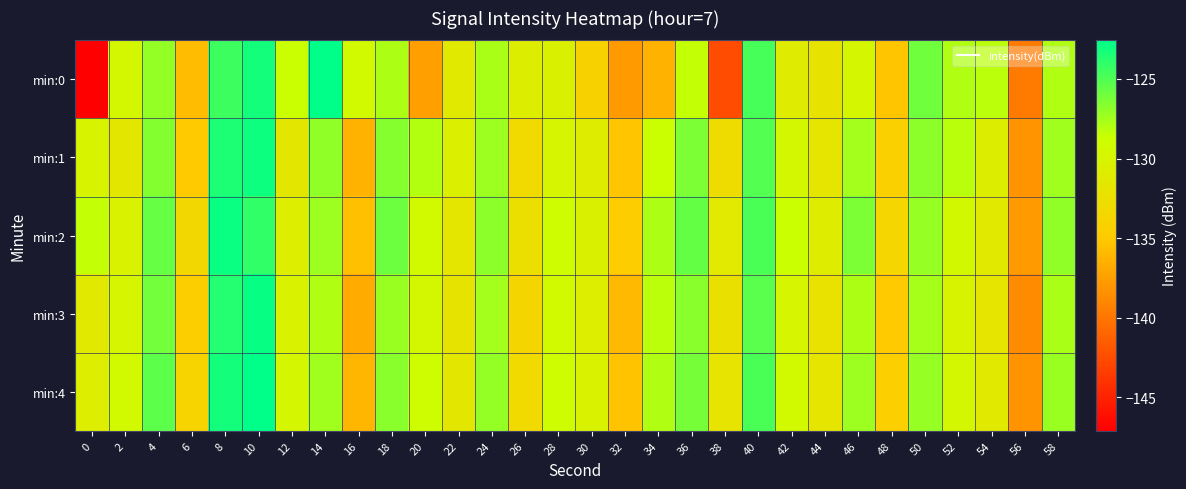

Reading right to left, what are all the values shown in this chart?

min:0: 58=-127.9	56=-139.6	54=-128.3	52=-127.9	50=-125.9	48=-135.2	46=-129.8	44=-132.1	42=-131.1	40=-124.8	38=-142.5	36=-128.5	34=-136.3	32=-137.7	30=-134.0	28=-130.4	26=-130.8	24=-127.7	22=-131.4	20=-137.5	18=-127.8	16=-129.4	14=-122.6	12=-128.6	10=-123.2	8=-124.4	6=-135.7	4=-127.1	2=-129.6	0=-147.1
min:1: 58=-127.4	56=-138.1	54=-130.9	52=-128.2	50=-126.8	48=-134.3	46=-127.5	44=-131.8	42=-129.6	40=-125.1	38=-132.9	36=-126.4	34=-128.7	32=-135.2	30=-131.0	28=-129.8	26=-133.1	24=-127.3	22=-130.5	20=-128.0	18=-126.7	16=-136.3	14=-127.0	12=-131.6	10=-123.0	8=-123.4	6=-134.9	4=-126.5	2=-131.5	0=-130.1
min:2: 58=-126.9	56=-137.8	54=-131.3	52=-129.5	50=-127.1	48=-133.6	46=-126.4	44=-131.0	42=-128.7	40=-124.8	38=-131.2	36=-125.6	34=-127.8	32=-134.7	30=-130.4	28=-128.9	26=-132.5	24=-126.8	22=-131.7	20=-129.3	18=-125.9	16=-135.6	14=-127.3	12=-130.8	10=-124.1	8=-122.9	6=-133.4	4=-125.7	2=-130.2	0=-128.5
min:3: 58=-127.7	56=-138.6	54=-131.8	52=-130.1	50=-127.6	48=-134.9	46=-127.8	44=-132.3	42=-129.9	40=-125.3	38=-132.4	36=-126.7	34=-128.3	32=-135.9	30=-130.8	28=-129.4	26=-133.7	24=-127.5	22=-132.0	20=-129.6	18=-127.2	16=-136.8	14=-127.9	12=-130.2	10=-122.8	8=-123.7	6=-134.5	4=-126.1	2=-129.8	0=-131.3
min:4: 58=-127.2	56=-138.1	54=-131.3	52=-129.6	50=-127.1	48=-134.4	46=-127.3	44=-131.8	42=-129.4	40=-124.8	38=-131.9	36=-126.2	34=-127.9	32=-135.4	30=-130.3	28=-128.9	26=-133.2	24=-127.0	22=-131.5	20=-129.0	18=-126.7	16=-136.1	14=-127.4	12=-129.7	10=-122.5	8=-123.2	6=-133.9	4=-125.4	2=-129.3	0=-130.8